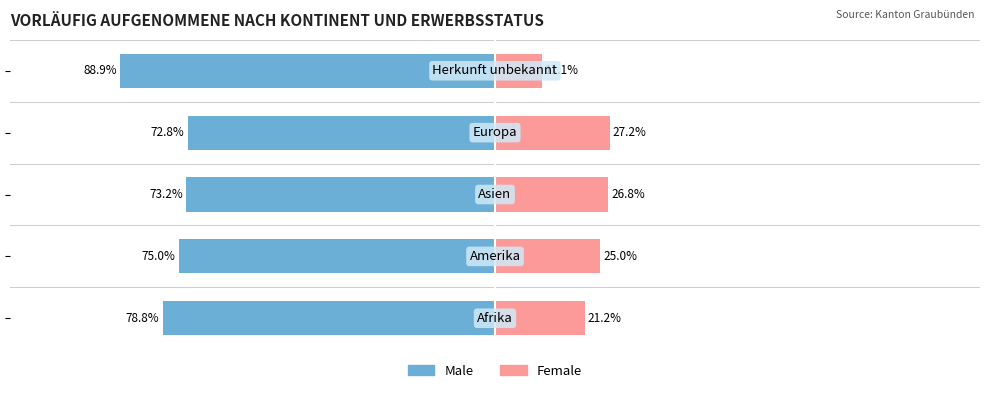

What is the difference between the highest and lowest values at 2?

100.0